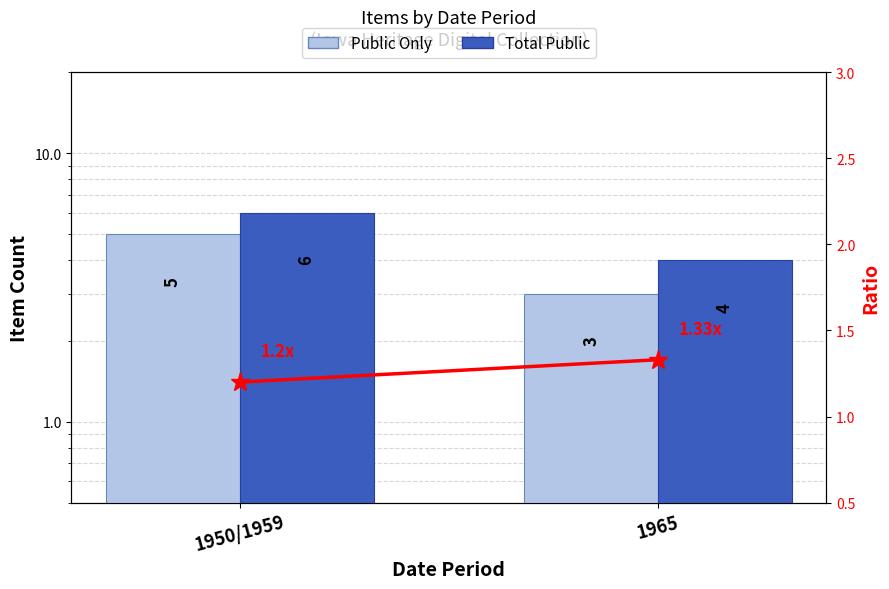

What is the sum of all Total Public values?

10.0